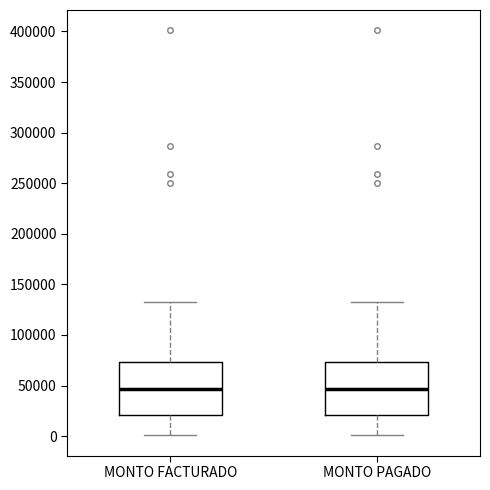

Reading left to right, transcribe this box plot: for each box, give where its median line is, the range the box spans, and where its two whiskers end, as read against the y-axis. The values are not printed on the chart, so give them approximately, as read against the axis.

MONTO FACTURADO: median 45000, box 20000 to 75000, whiskers 0 to 135000
MONTO PAGADO: median 45000, box 20000 to 75000, whiskers 0 to 135000